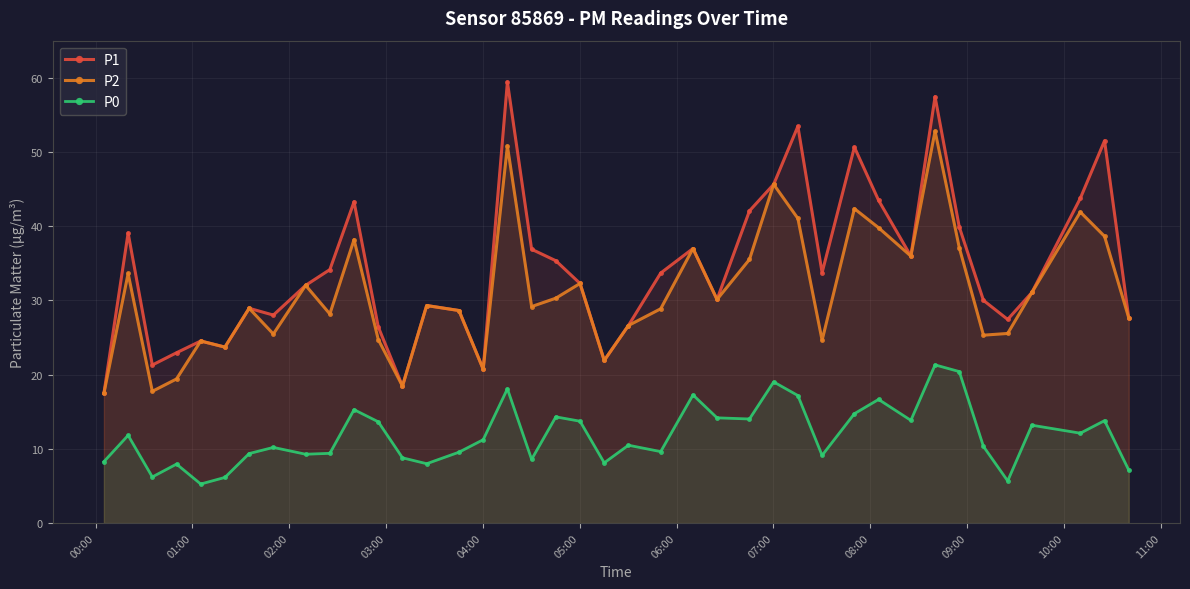

What are all the series names shown in the legend?

P1, P2, P0